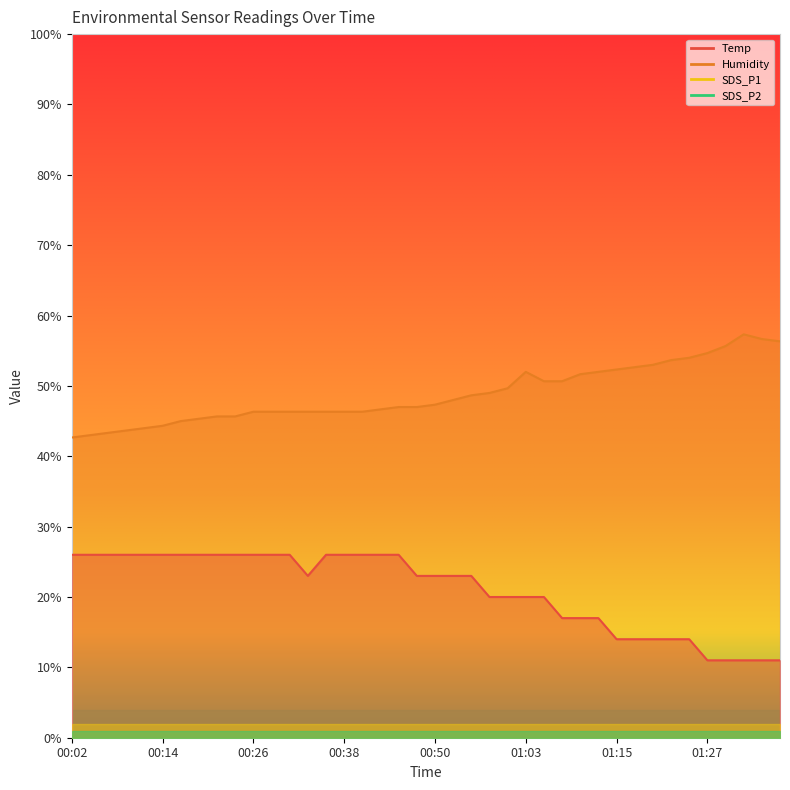

Reading left to right, transcribe all the data shown in this chart.

Temp: 00:02=26.0	00:04=26.0	00:07=26.0	00:09=26.0	00:11=26.0	00:14=26.0	00:16=26.0	00:19=26.0	00:21=26.0	00:24=26.0	00:26=26.0	00:28=26.0	00:31=26.0	00:33=23.0	00:36=26.0	00:38=26.0	00:41=26.0	00:43=26.0	00:45=26.0	00:48=23.0	00:50=23.0	00:53=23.0	00:55=23.0	00:58=20.0	01:00=20.0	01:03=20.0	01:05=20.0	01:07=17.0	01:10=17.0	01:12=17.0	01:15=14.0	01:17=14.0	01:20=14.0	01:22=14.0	01:24=14.0	01:27=11.0	01:32=11.0	01:35=11.0	01:37=11.0	01:40=11.0
Humidity: 00:02=42.7	00:04=43.0	00:07=43.3	00:09=43.7	00:11=44.0	00:14=44.3	00:16=45.0	00:19=45.3	00:21=45.7	00:24=45.7	00:26=46.3	00:28=46.3	00:31=46.3	00:33=46.3	00:36=46.3	00:38=46.3	00:41=46.3	00:43=46.7	00:45=47.0	00:48=47.0	00:50=47.3	00:53=48.0	00:55=48.7	00:58=49.0	01:00=49.7	01:03=52.0	01:05=50.7	01:07=50.7	01:10=51.7	01:12=52.0	01:15=52.3	01:17=52.7	01:20=53.0	01:22=53.7	01:24=54.0	01:27=54.7	01:32=55.7	01:35=57.3	01:37=56.7	01:40=56.3